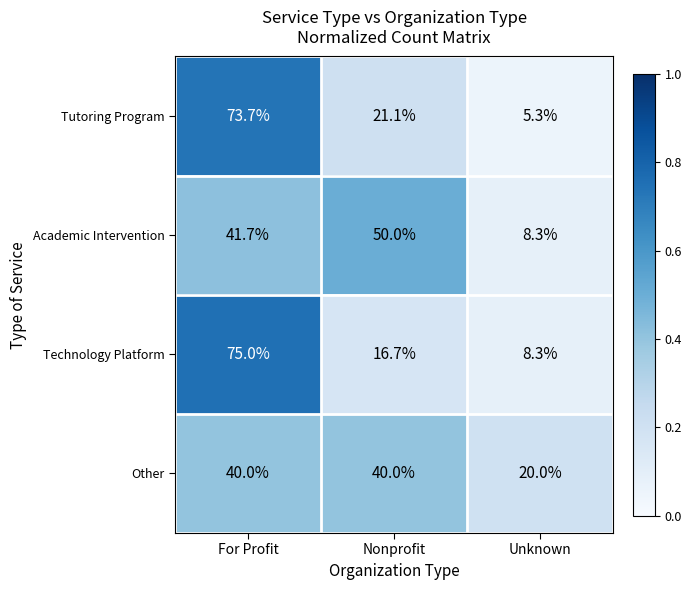

What is the sum of the Technology Platform values at For Profit and Nonprofit?

91.7